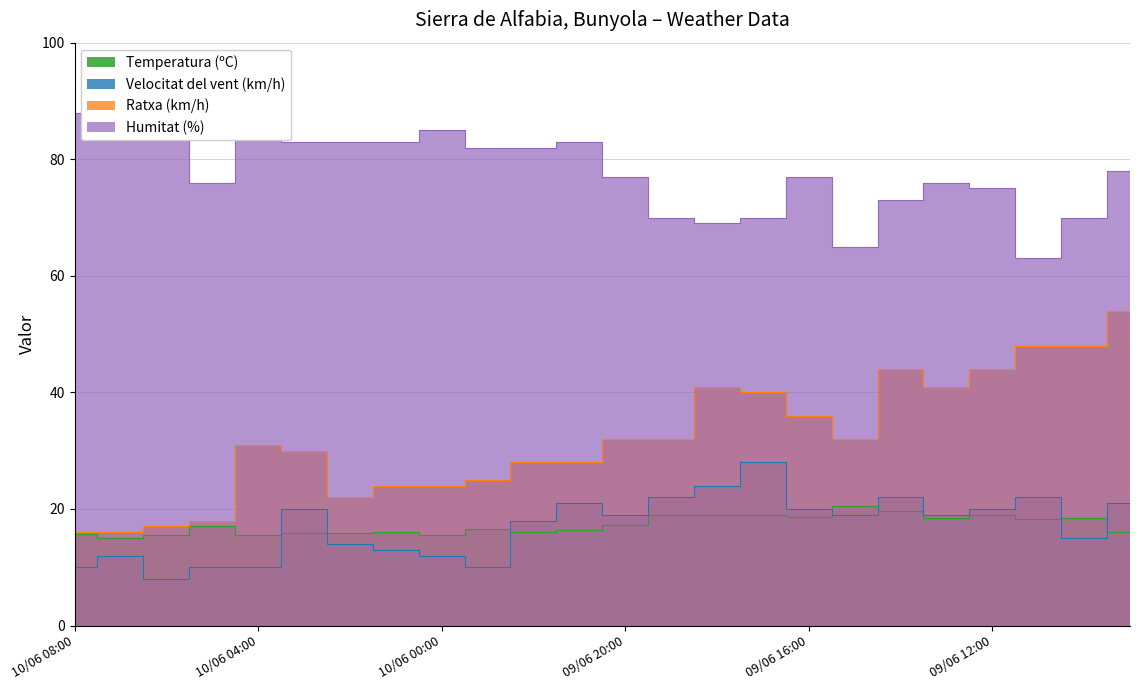

What is the approximate value of Velocitat del vent (km/h) at 10/06 02:00?

14.0